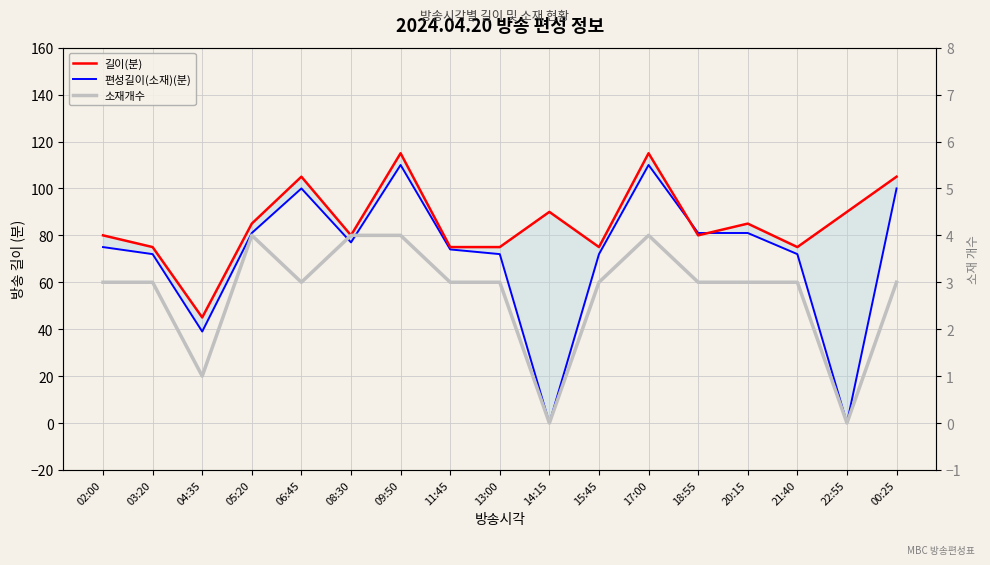

Where is 길이(분) nearest to the value 80?

02:00